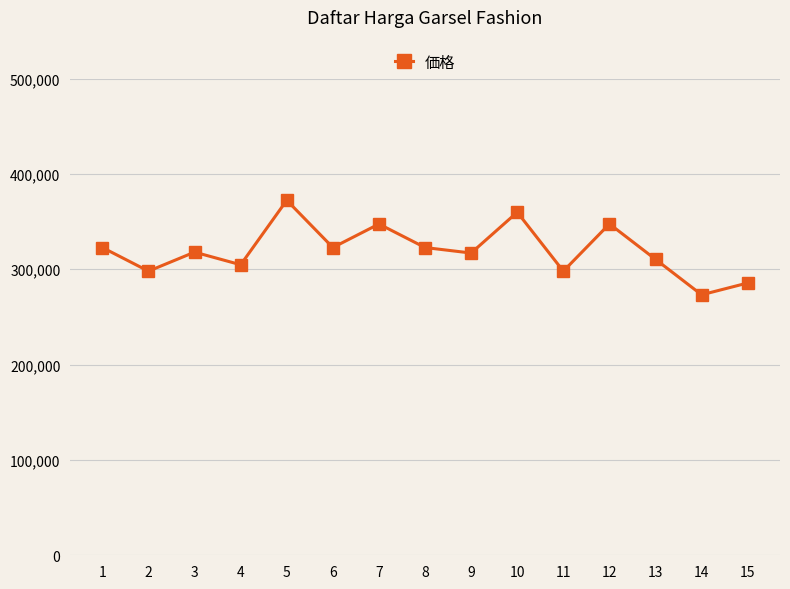

What is the smallest value displayed?

273210.0